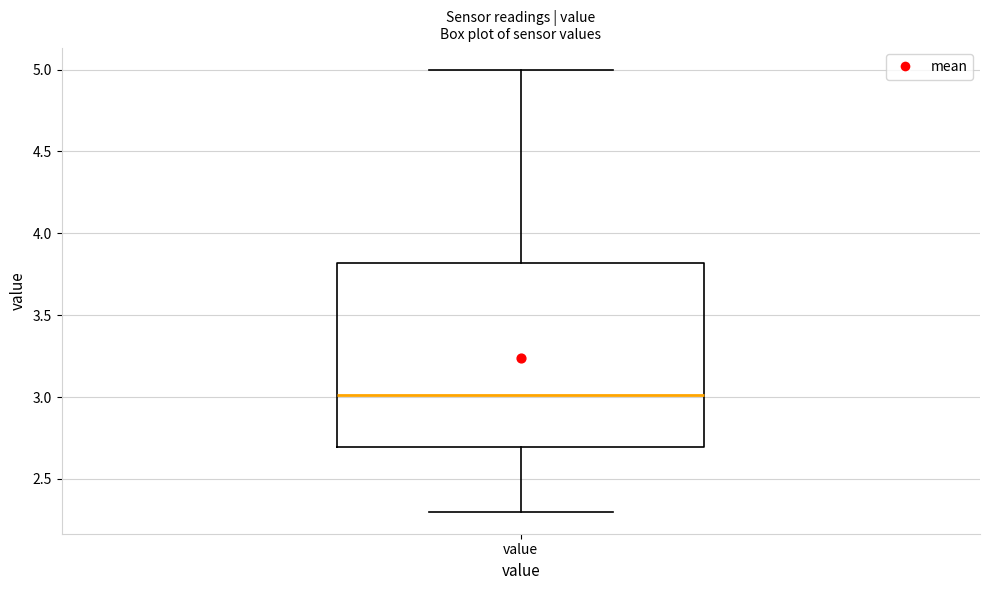

Transcribe this box plot: give where the median line is, the range the box spans, and where the two whiskers end, as read against the y-axis. The values are not printed on the chart, so give them approximately, as read against the axis.

median 3.0, box 2.7 to 3.8, whiskers 2.3 to 5.0